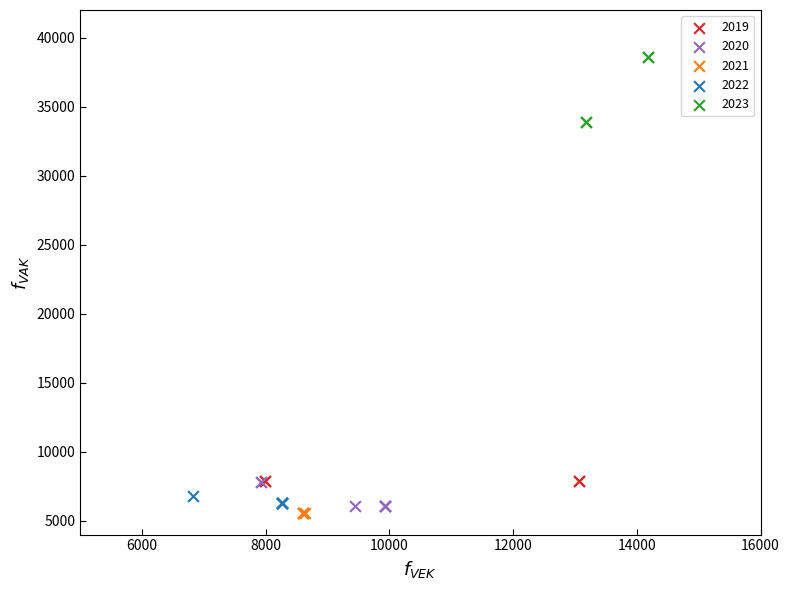

Which series reaches the maximum Y coordinate?

2023